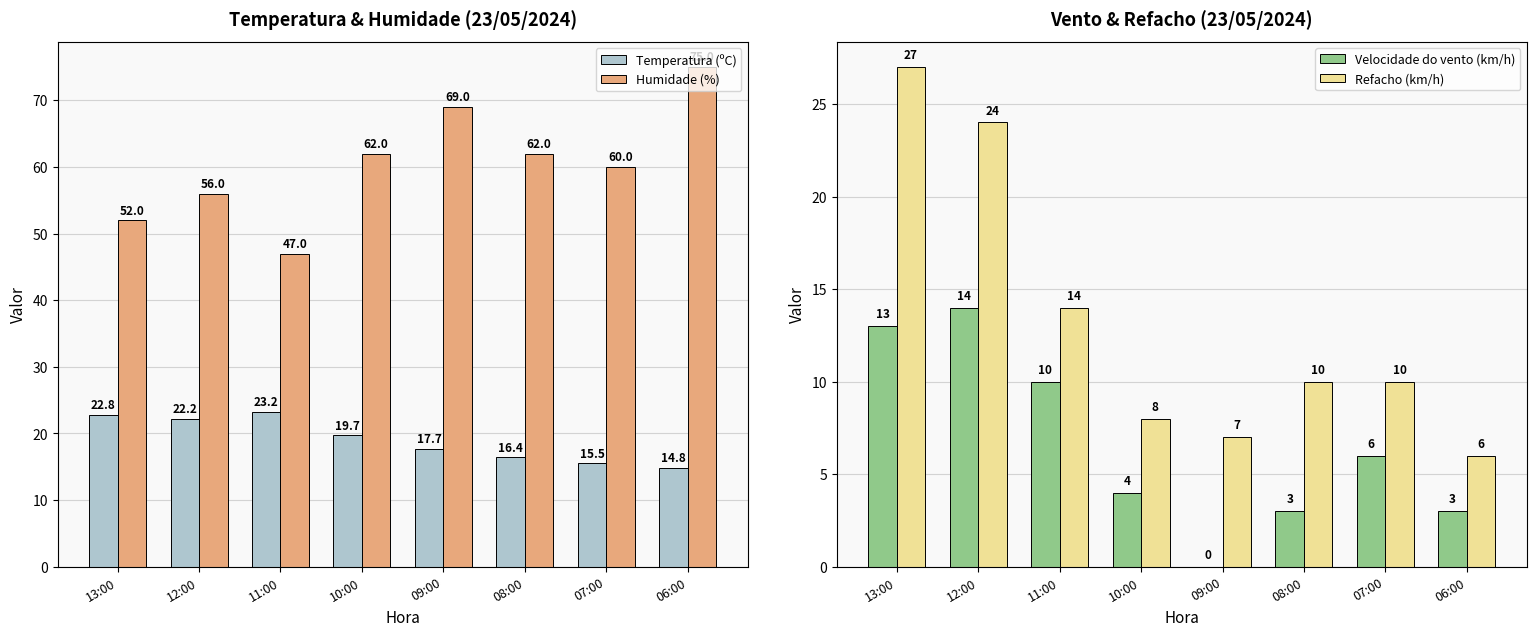

The value of Humidade (%) at 13:00 is 26.8. True or false?

False